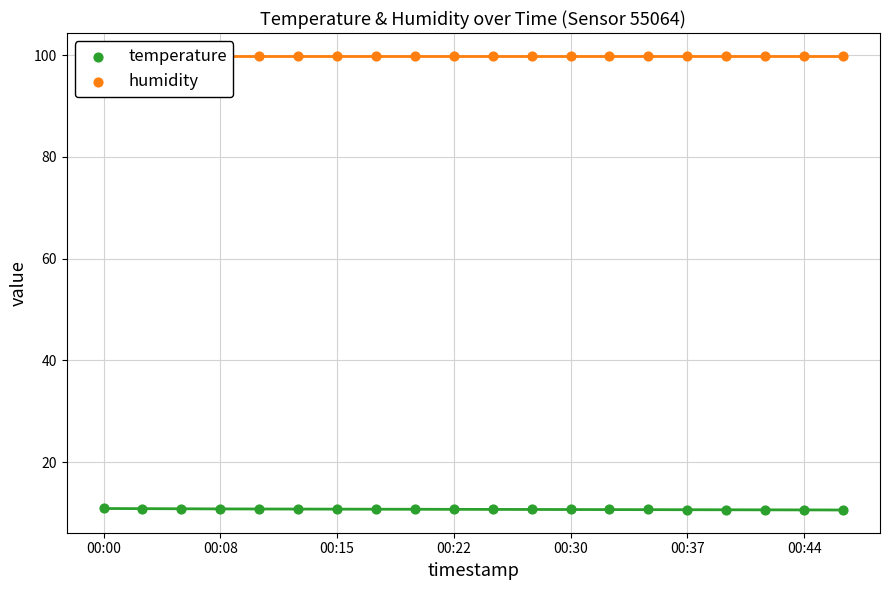

What is the total value across all series at 00:22?

110.6